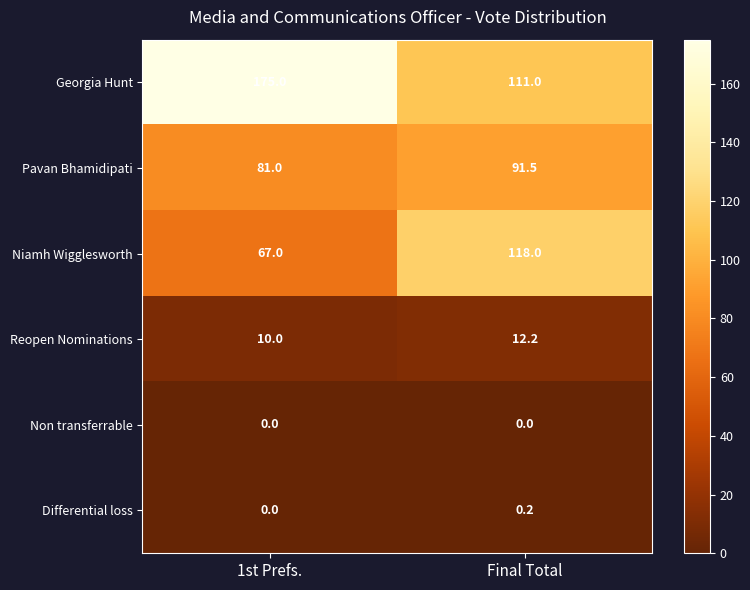

Rank the series by their maximum value, from lowest to highest.

Non transferrable, Differential loss, Reopen Nominations, Pavan Bhamidipati, Niamh Wigglesworth, Georgia Hunt